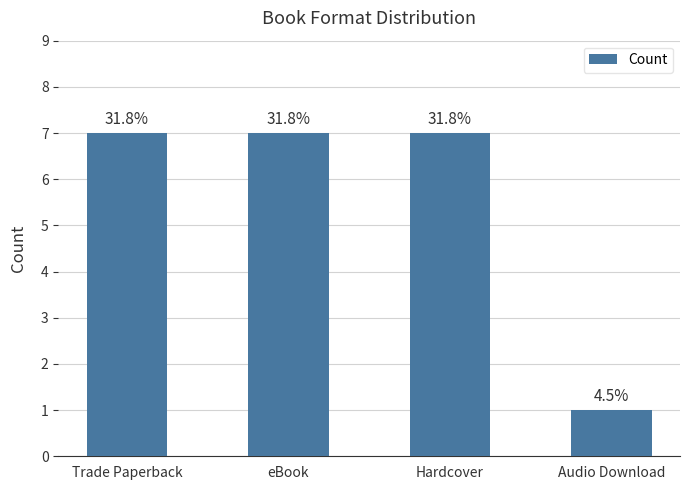

Reading left to right, extract all data points from this chart.

Trade Paperback=7	eBook=7	Hardcover=7	Audio Download=1